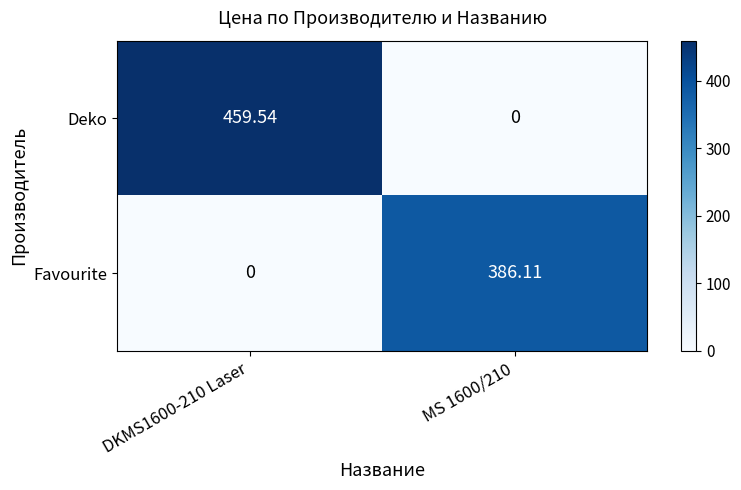

At how many categories does at least one series exceed 240?

2